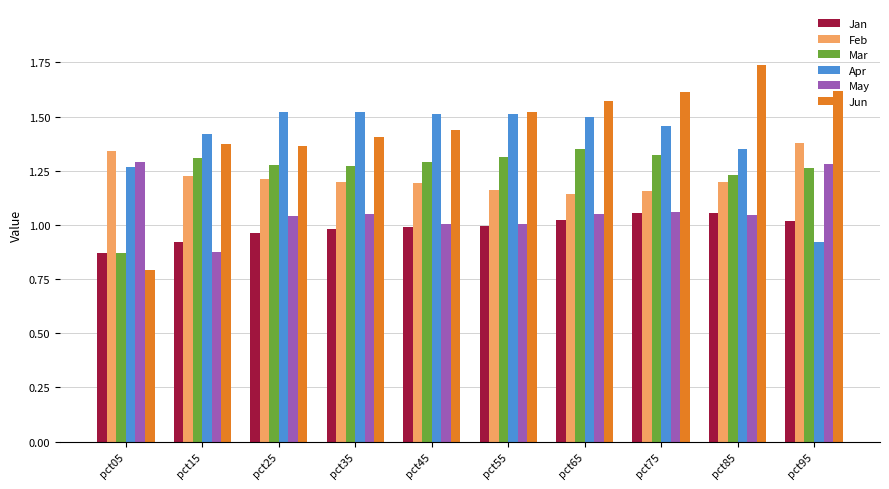

What is the total value across all series at pct95?

7.5